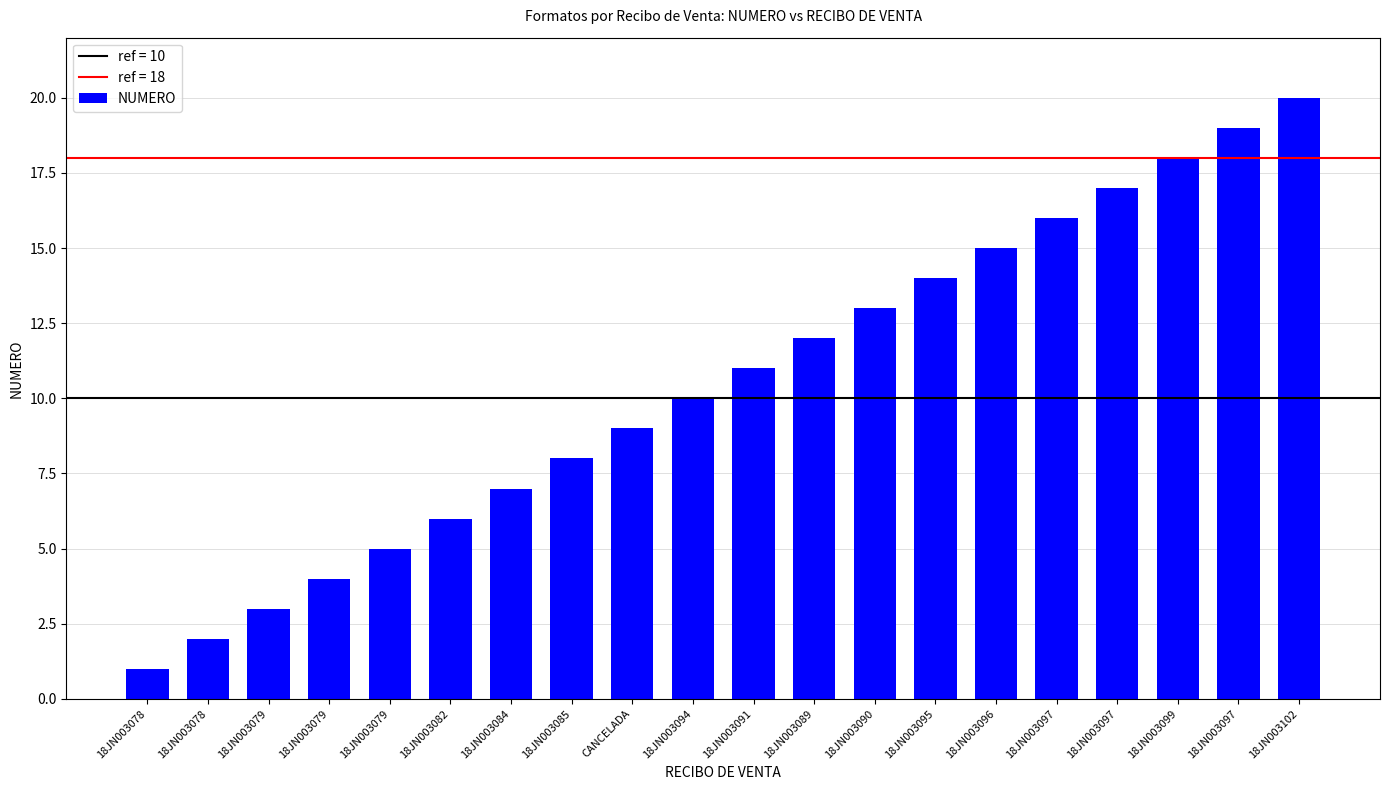

Rank the categories by value from highest to lowest.

18JN003102, 18JN003097, 18JN003099, 18JN003097, 18JN003097, 18JN003096, 18JN003095, 18JN003090, 18JN003089, 18JN003091, 18JN003094, CANCELADA, 18JN003085, 18JN003084, 18JN003082, 18JN003079, 18JN003079, 18JN003079, 18JN003078, 18JN003078